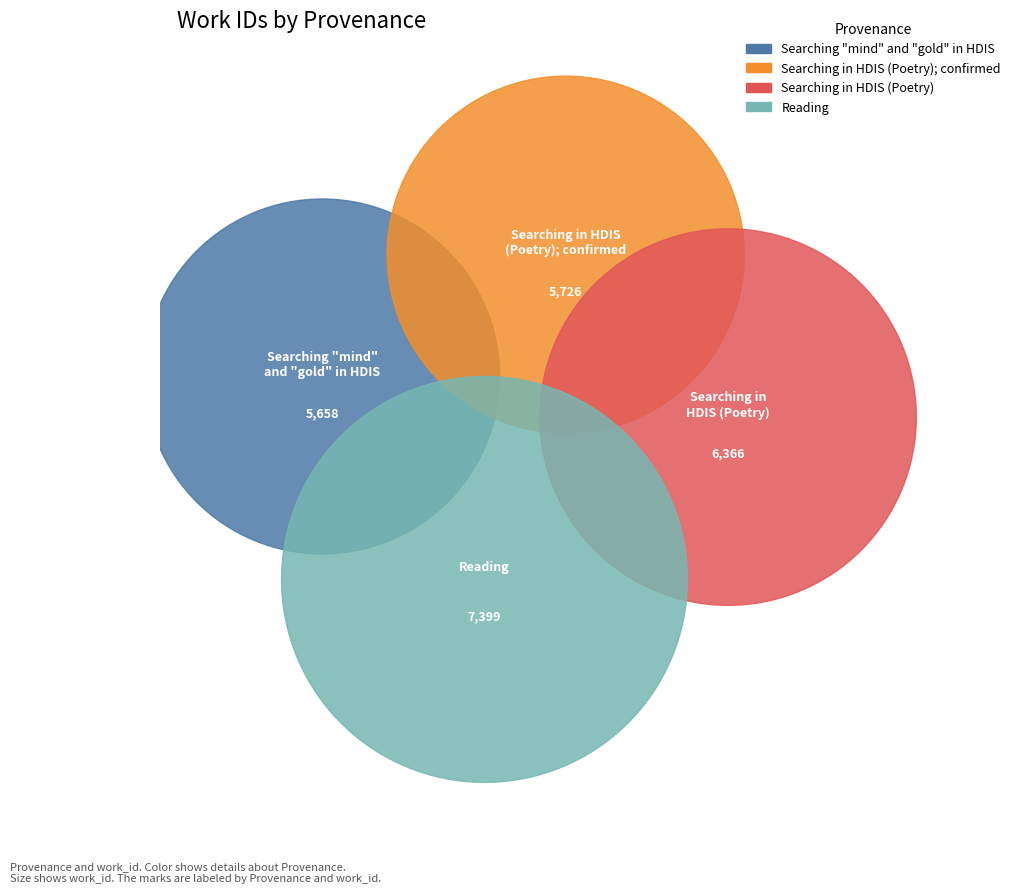

Rank the categories by value from highest to lowest.

Reading, Searching in HDIS (Poetry), Searching in HDIS (Poetry); confirmed, Searching "mind" and "gold" in HDIS